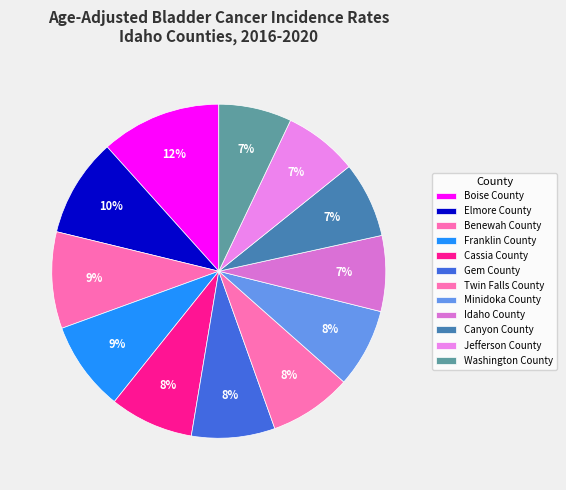

What is the ratio of the value at Jefferson County to the value at Twin Falls County?

0.9